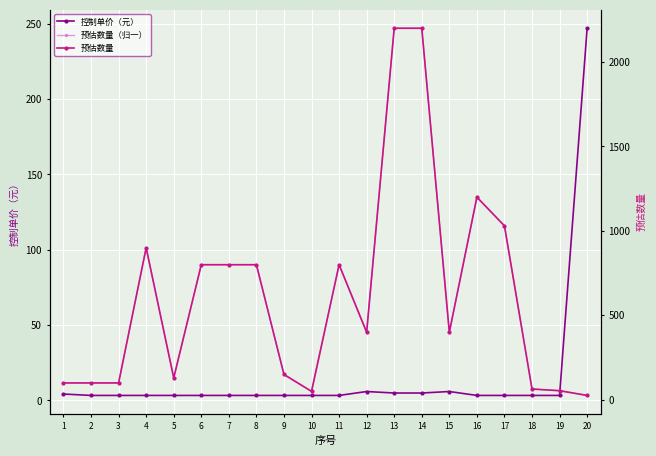

What is the approximate value of 预估数量 at 8?

800.0